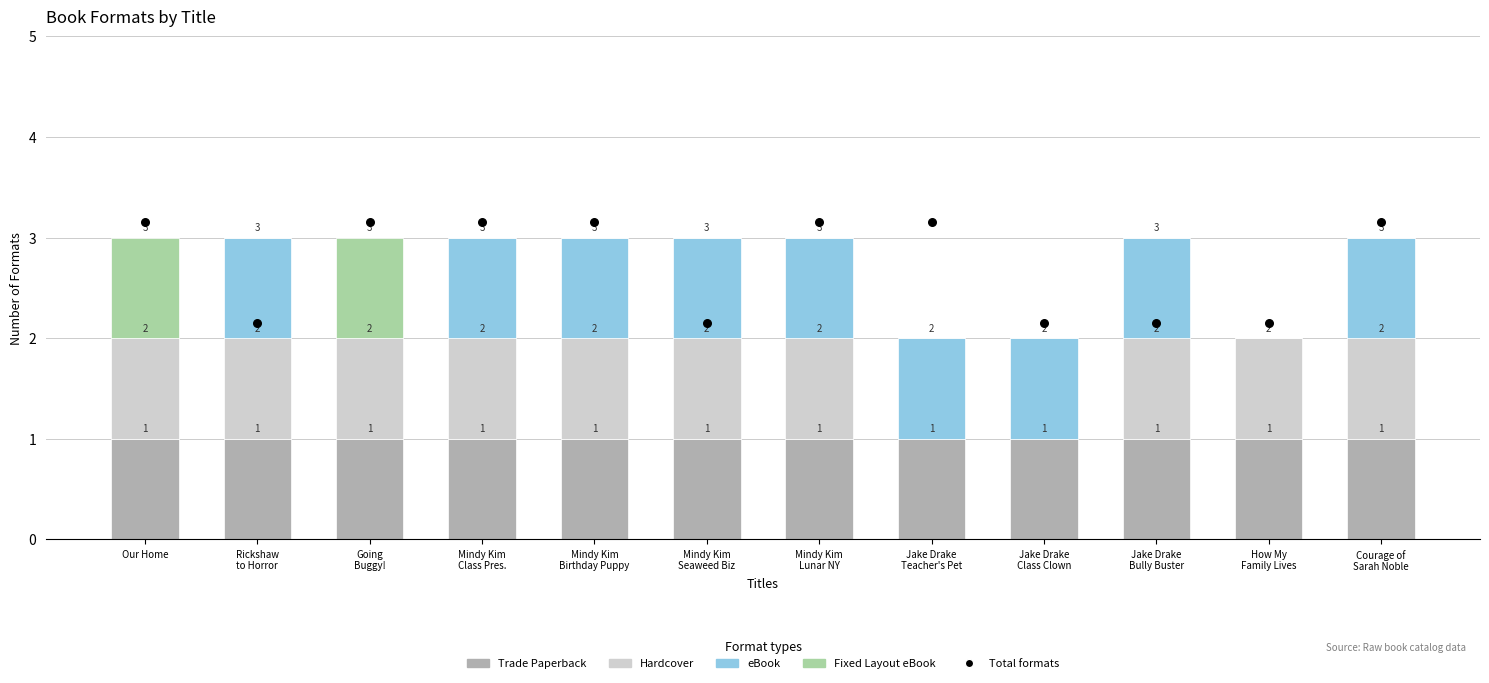

Is the value of Total formats at Courage of
Sarah Noble greater than the value of Fixed Layout eBook at Rickshaw
to Horror?

Yes